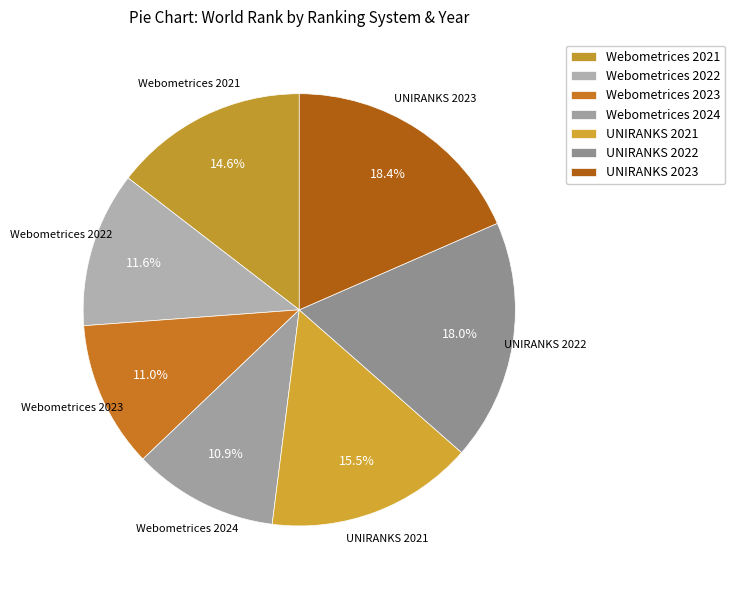

Approximately how many times larger is the value at Webometrices 2022 compared to UNIRANKS 2023?

0.6